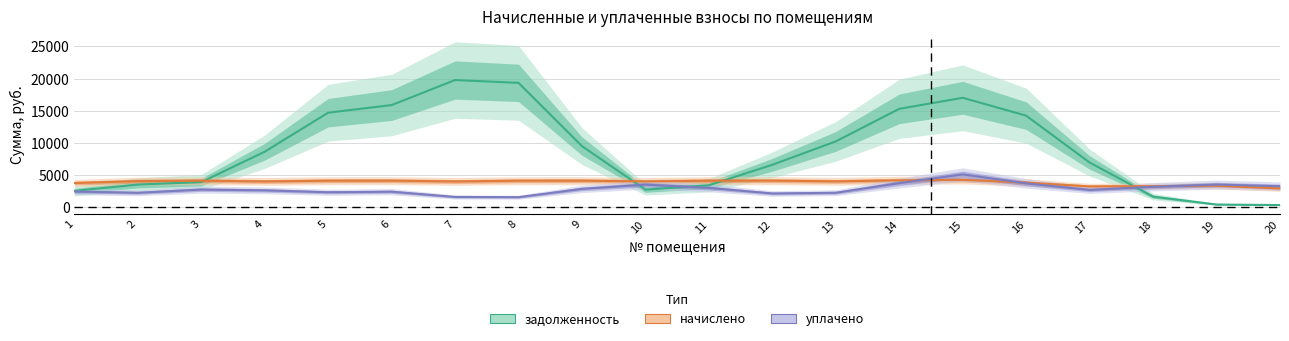

What is the difference between the second highest and minimum values in the начислено series?

1267.5